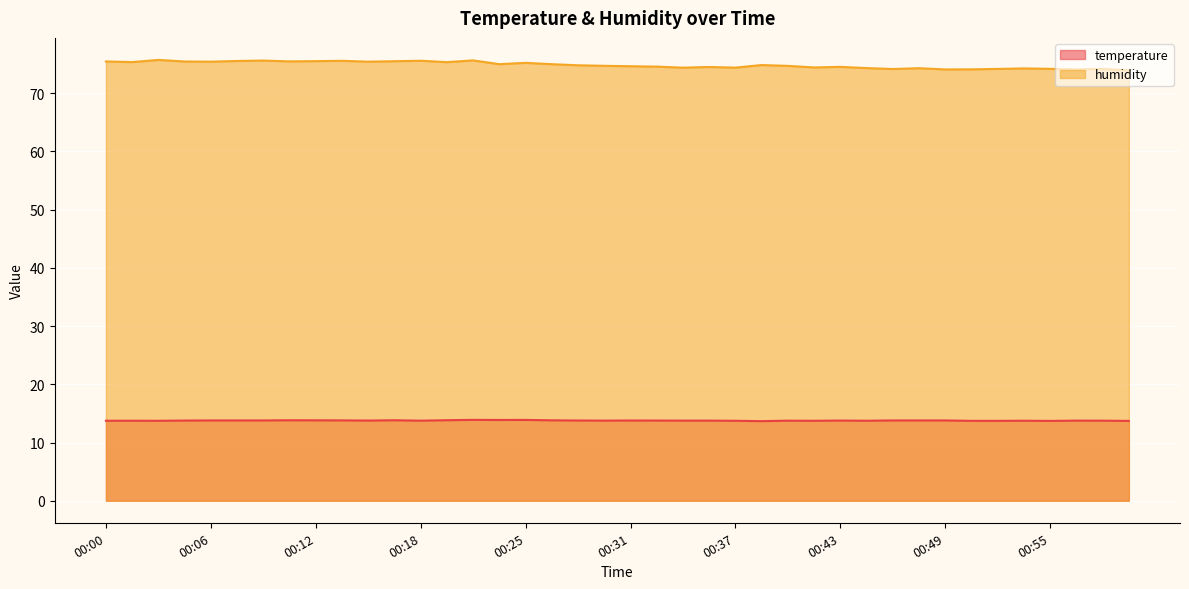

What position from the left is 00:00?

1